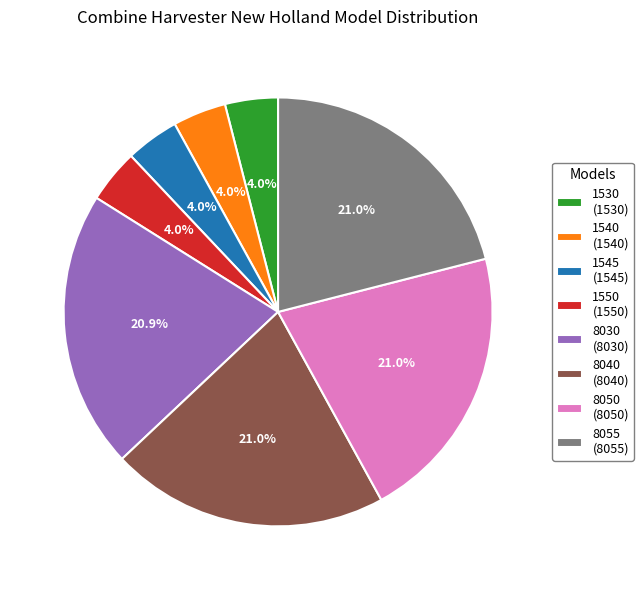

To the nearest percent, what portion does 8040 represent?

21%